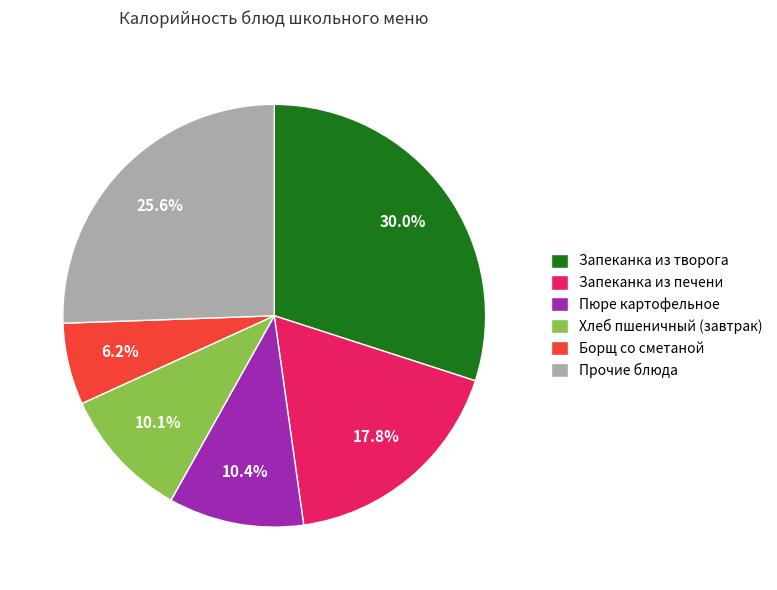

What portion of the pie excludes Хлеб пшеничный (завтрак)?

89.9%